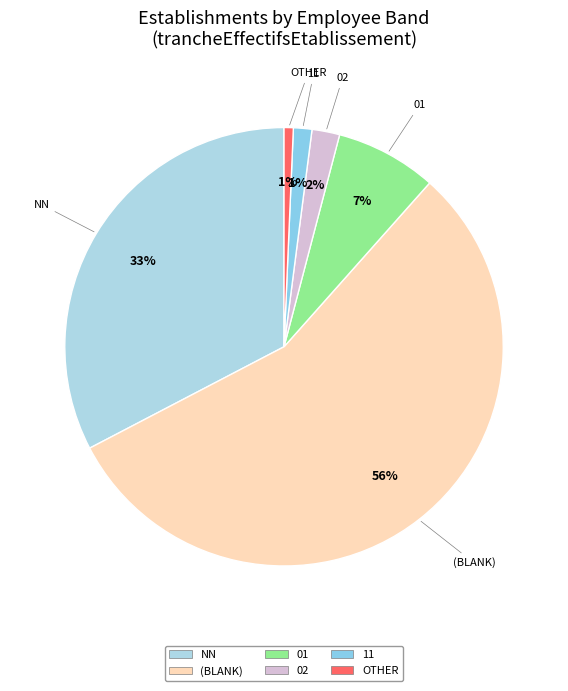

How many segments does this pie chart have?

6